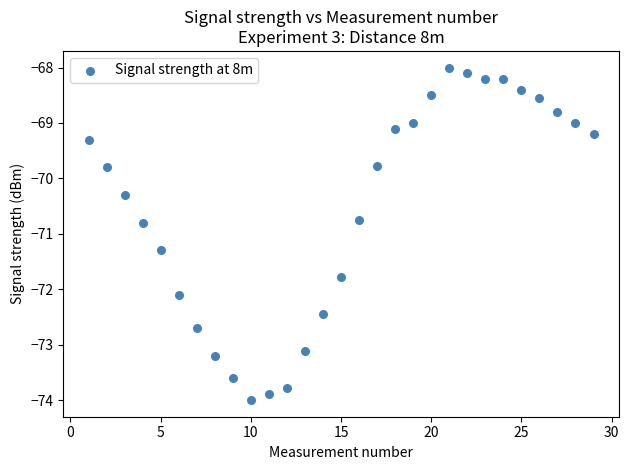

What is the range of X values (max minus min)?

28.0